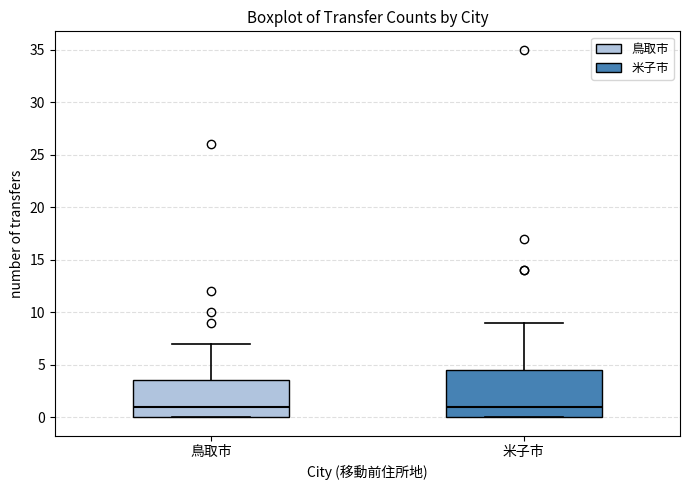

Where is the lower edge of the box for 米子市 on the y-axis? The values are not printed on the chart, so give them approximately, as read against the axis.

0.0